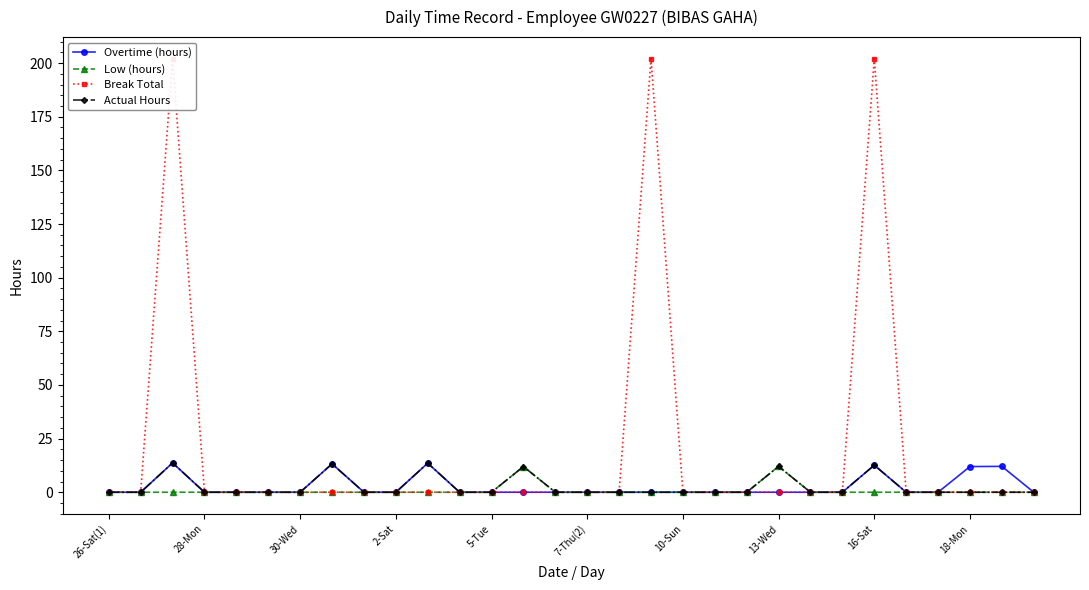

At which label does Break Total reach its minimum?

26-Sat(1)